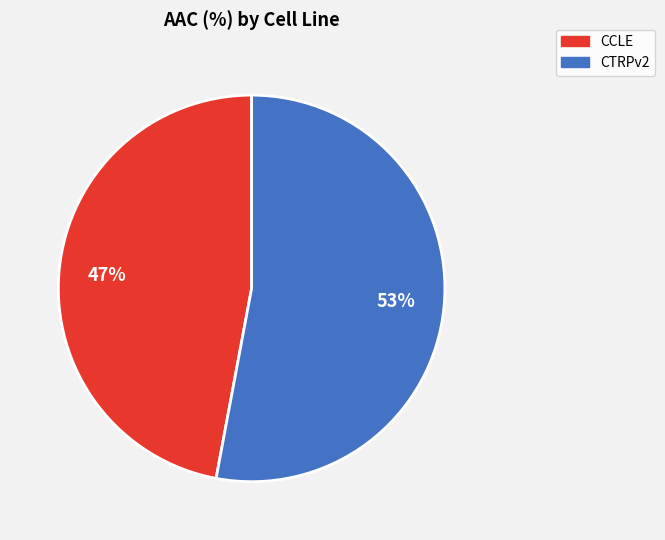

What is the largest slice in the pie chart?

CTRPv2